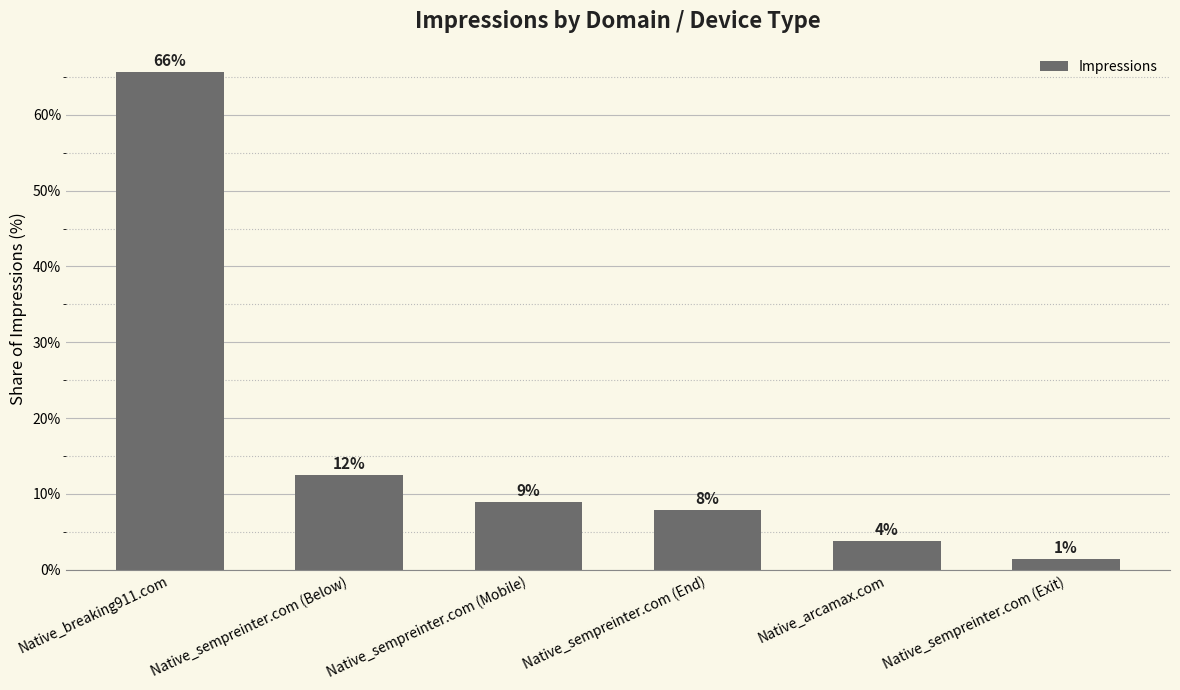

Read the value at Native_sempreinter.com (End).

7.8